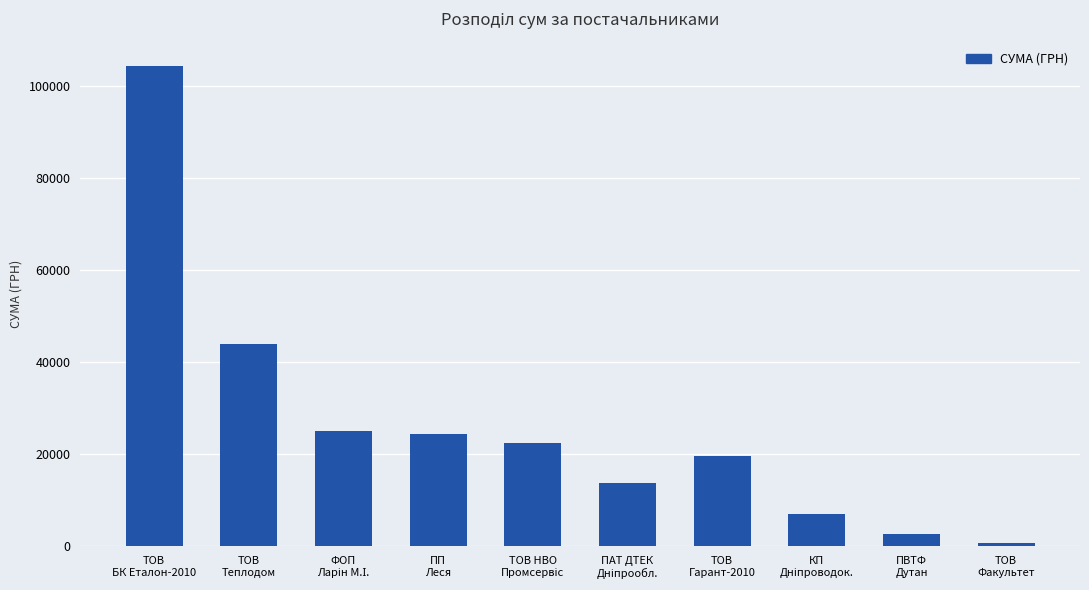

What is the smallest value displayed?

700.0